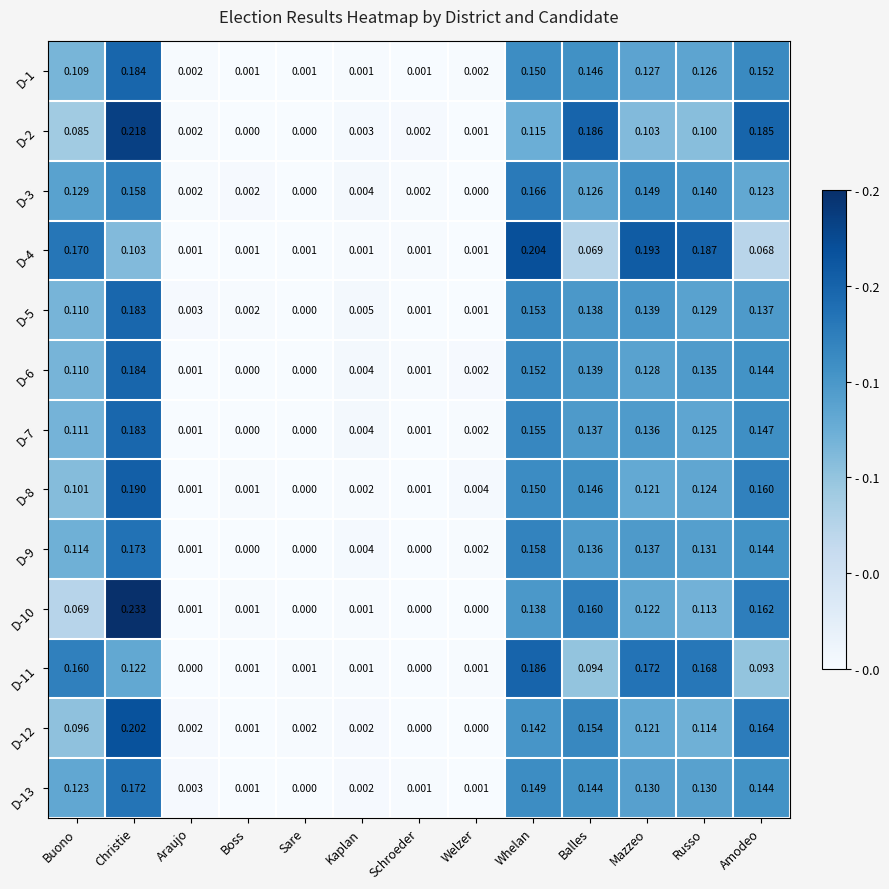

At which category does the chart reach its peak across all series?

Christie